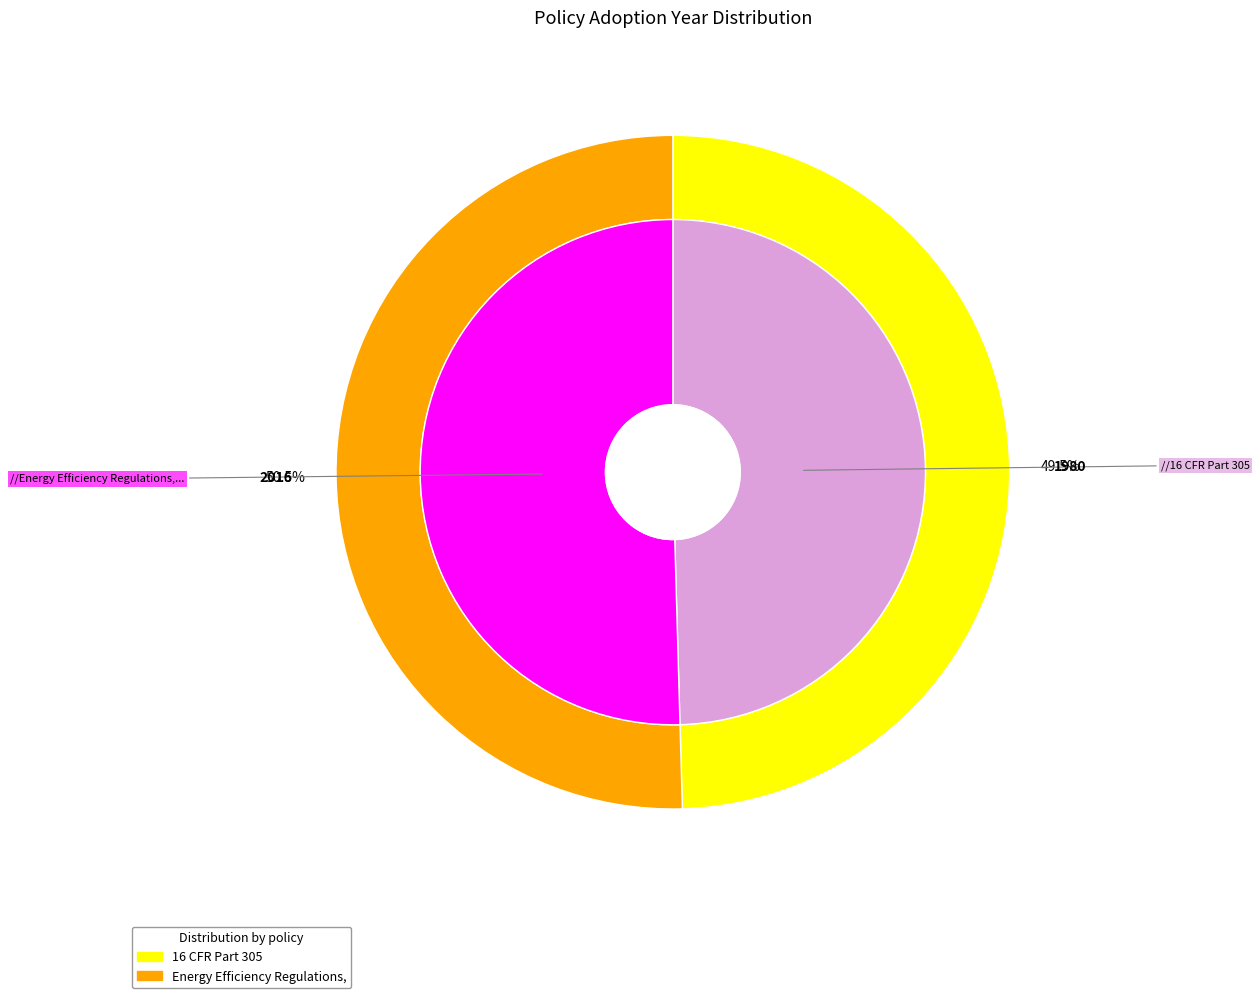

What percentage do 16 CFR Part 305 and Energy Efficiency Regulations, 2016 together represent?

100.0%